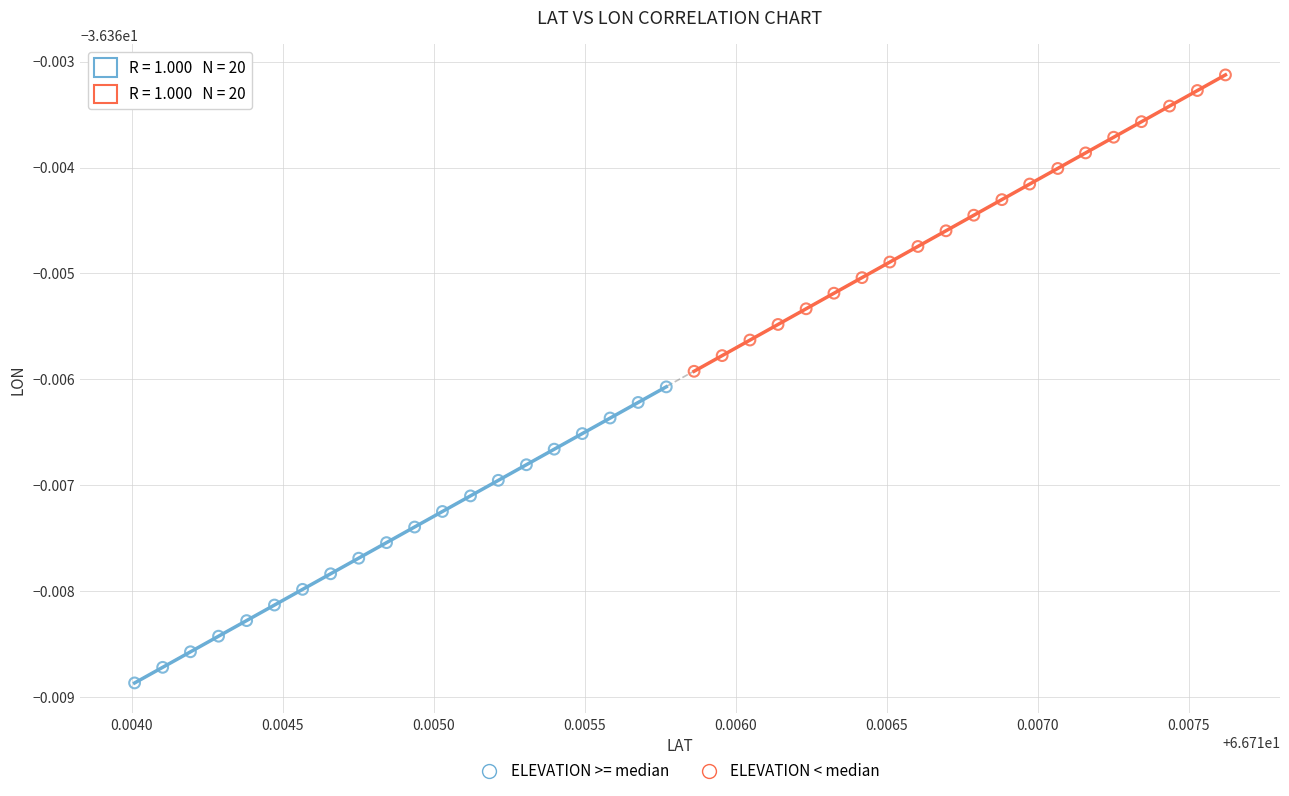

Which series contains the highest Y value?

ELEVATION < median